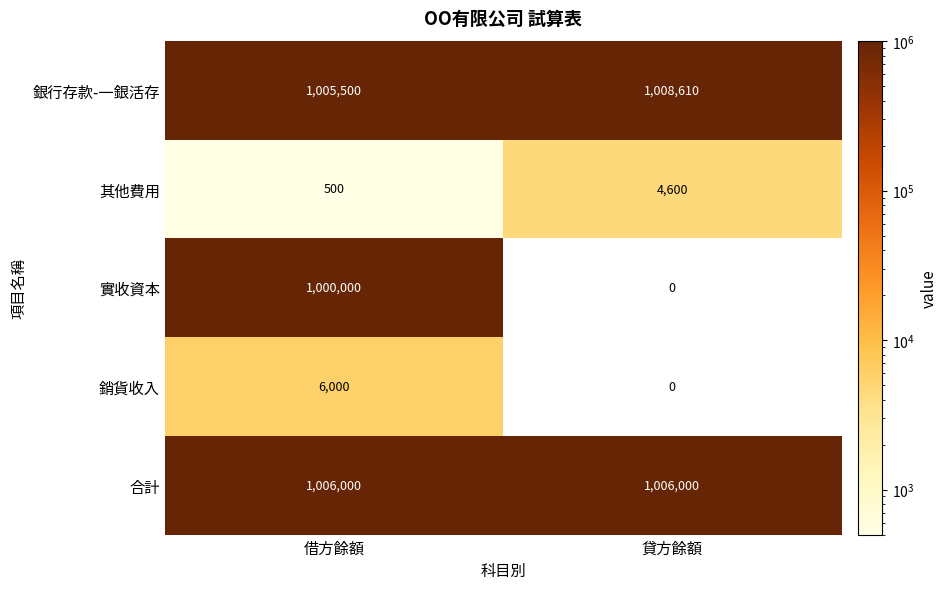

Which series changed the most between 借方餘額 and 貸方餘額?

實收資本